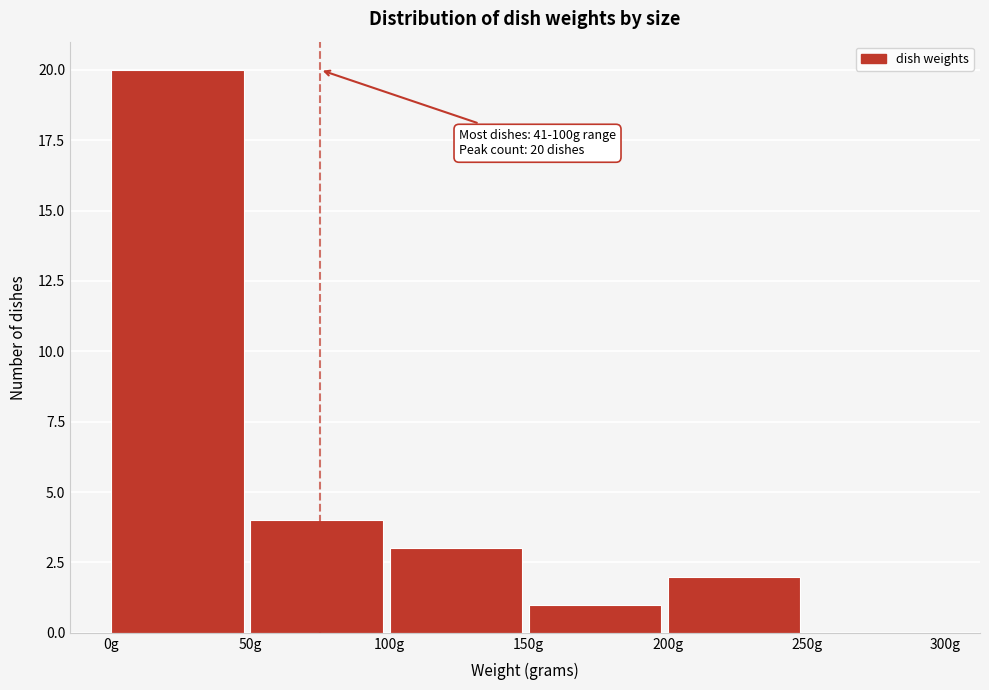

Over which range of the x-axis is the bar tallest?

0 to 50